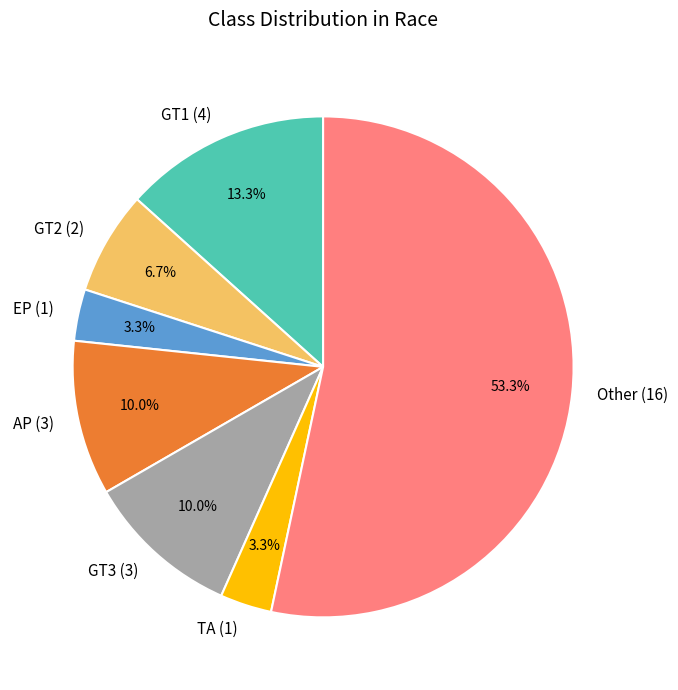

How many segments does this pie chart have?

7